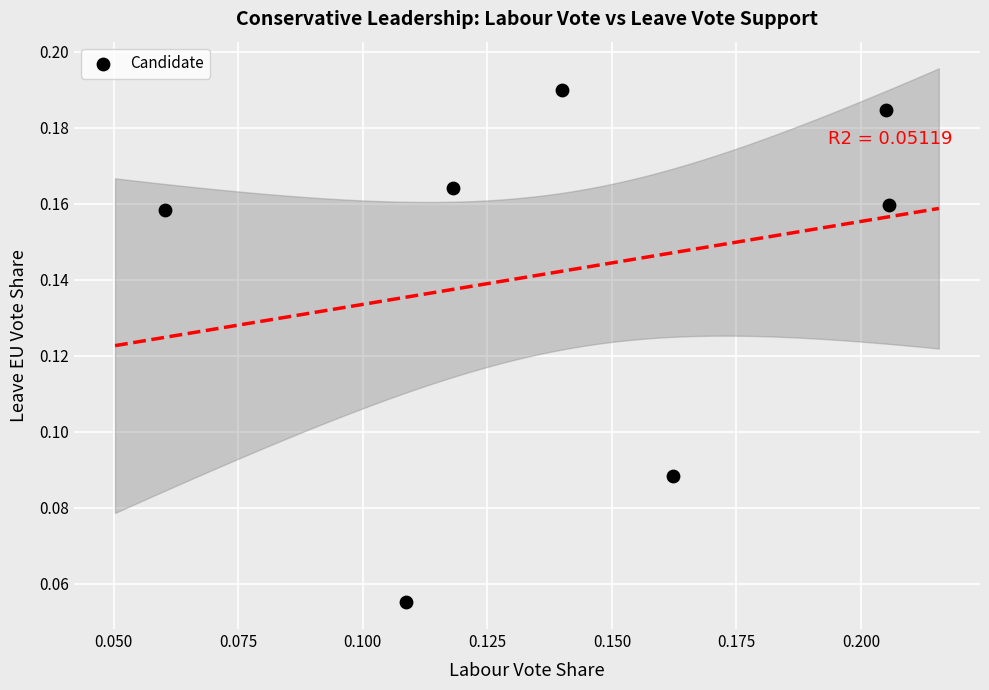

How many points are shown in the scatter plot?

7